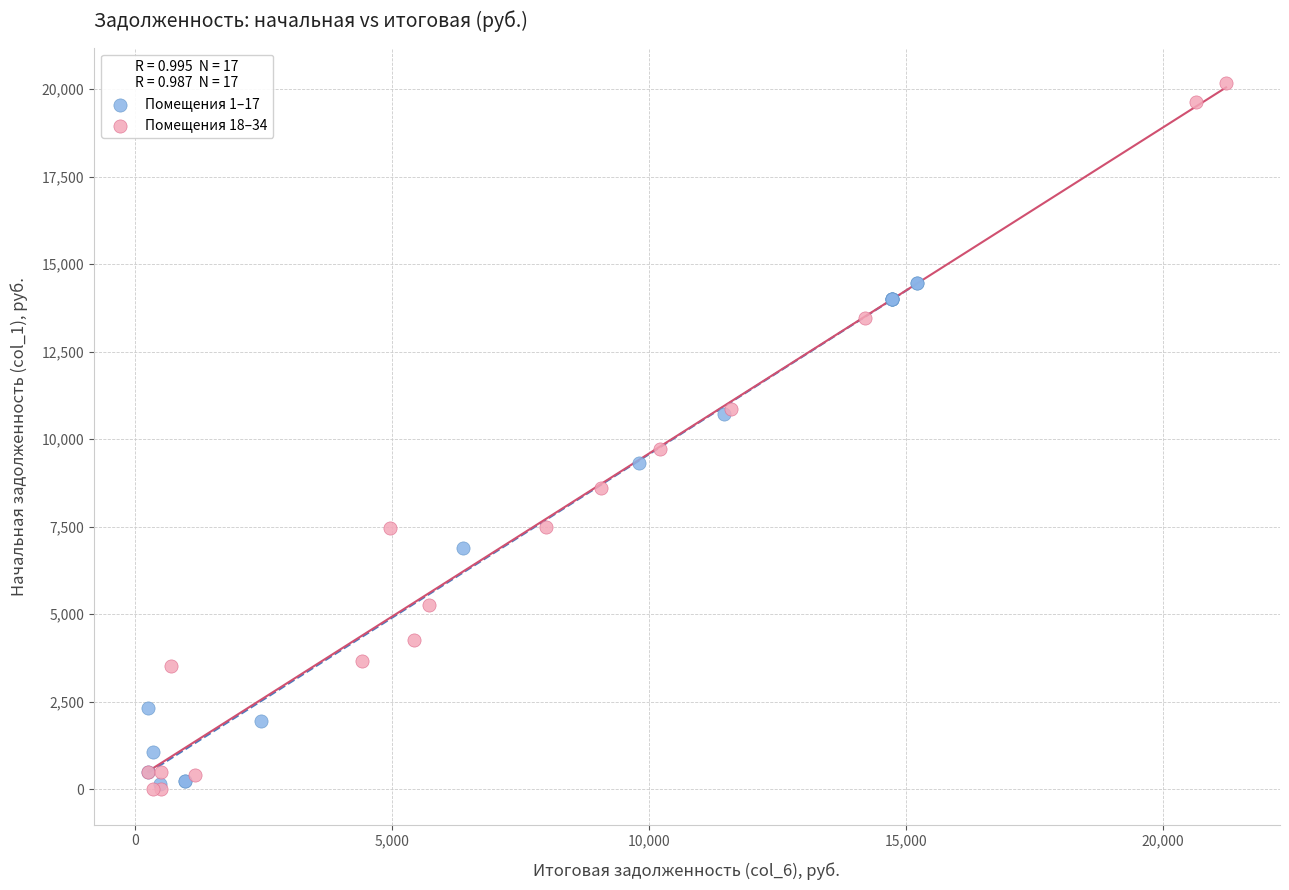

Which series reaches the maximum Y coordinate?

Помещения 18–34